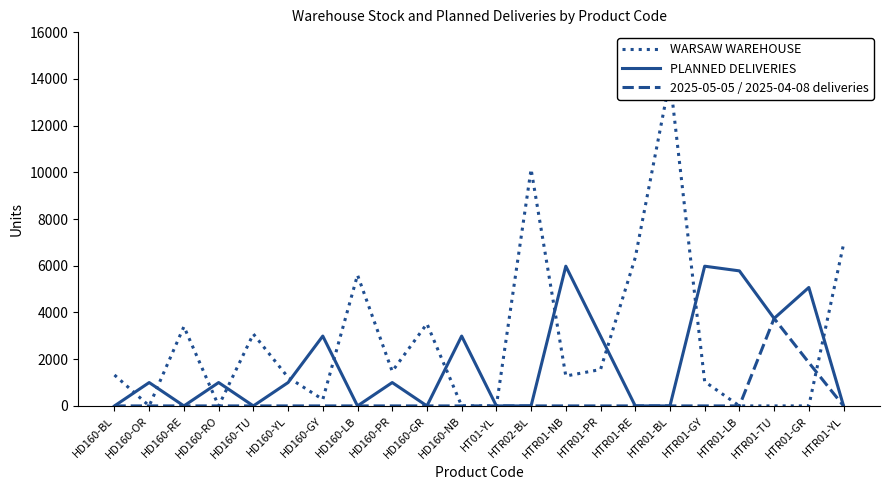

Is it true that WARSAW WAREHOUSE equals 3716 at HTR01-BL?

False